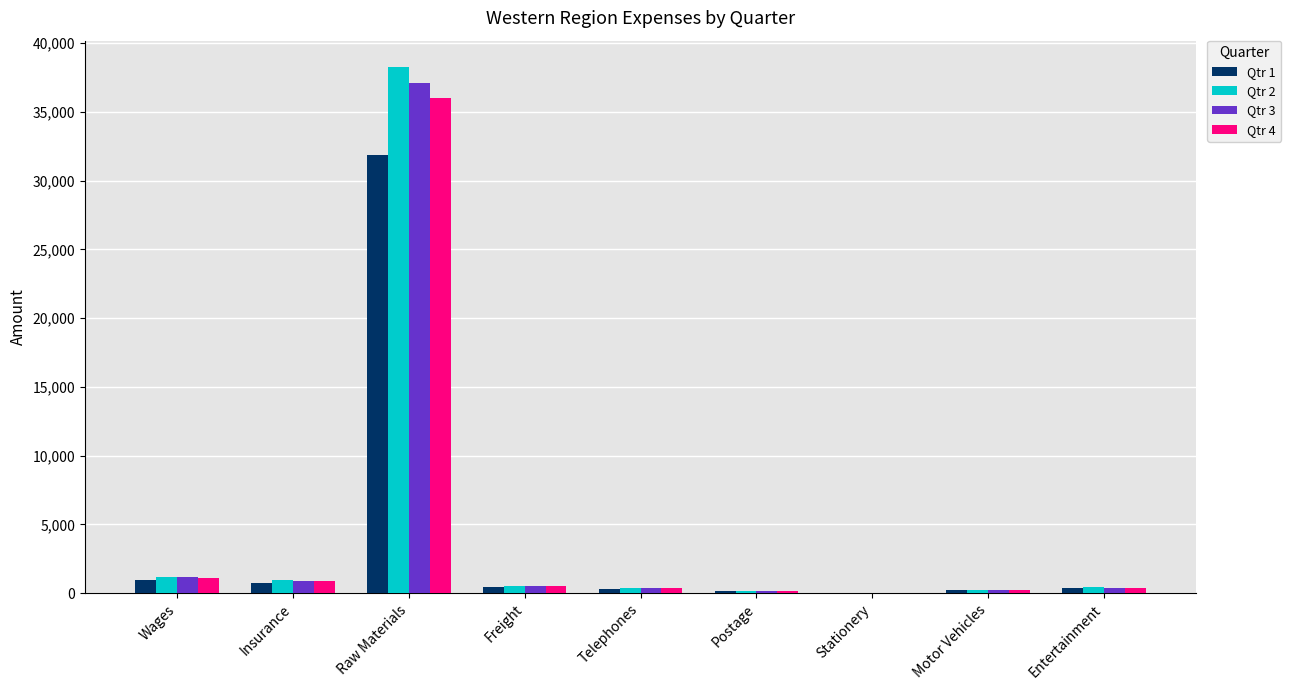

How many data points in Qtr 4 are above 388?

5